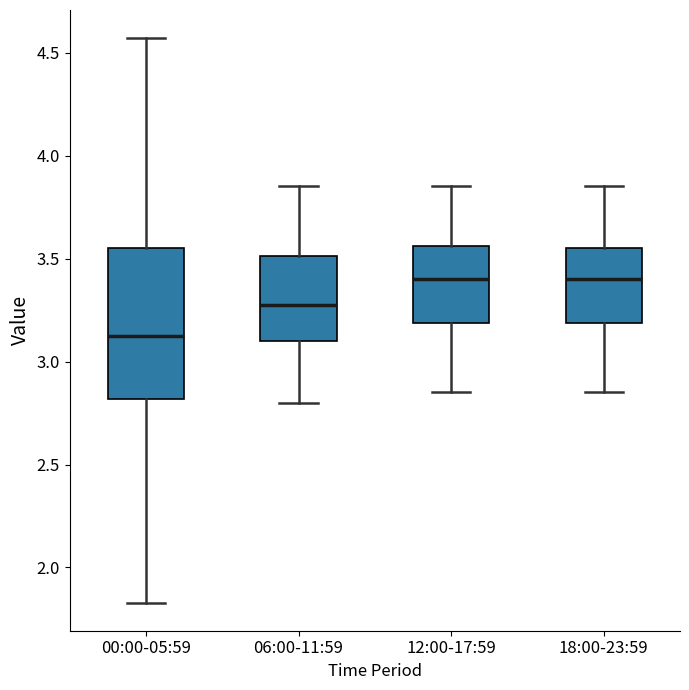

Comparing the boxes themselves (not the whiskers), which one is the tallest?

00:00-05:59